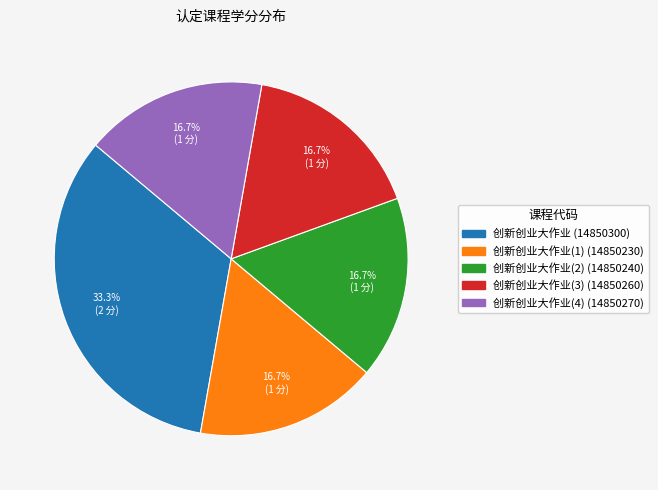

Does any single category account for the majority?

No